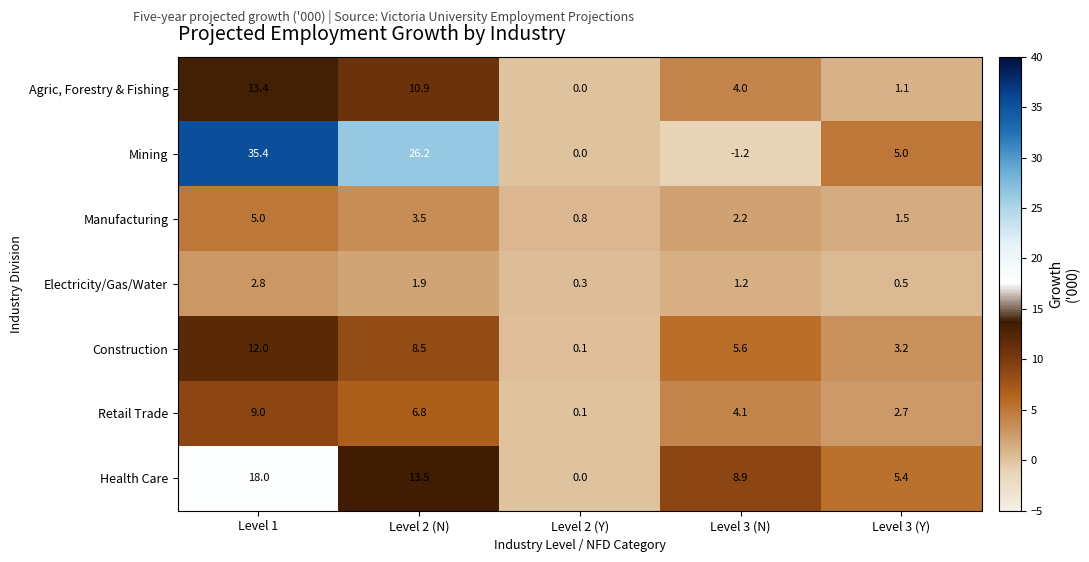

What is the maximum value shown in the chart?

35.4